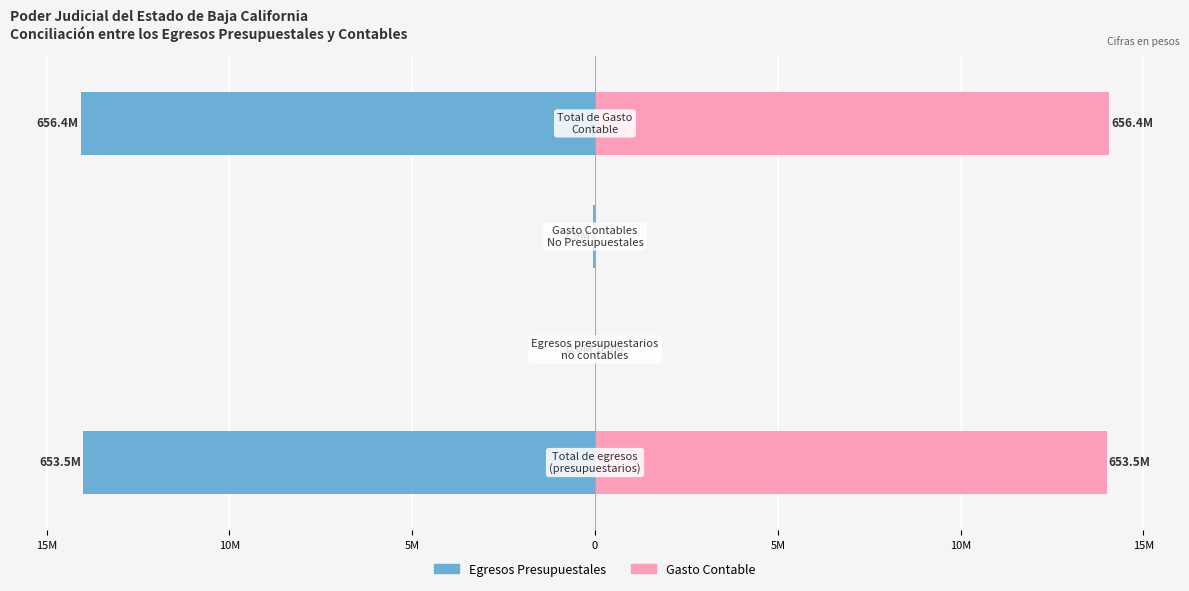

What are all the series names shown in the legend?

Egresos Presupuestales, Gasto Contable